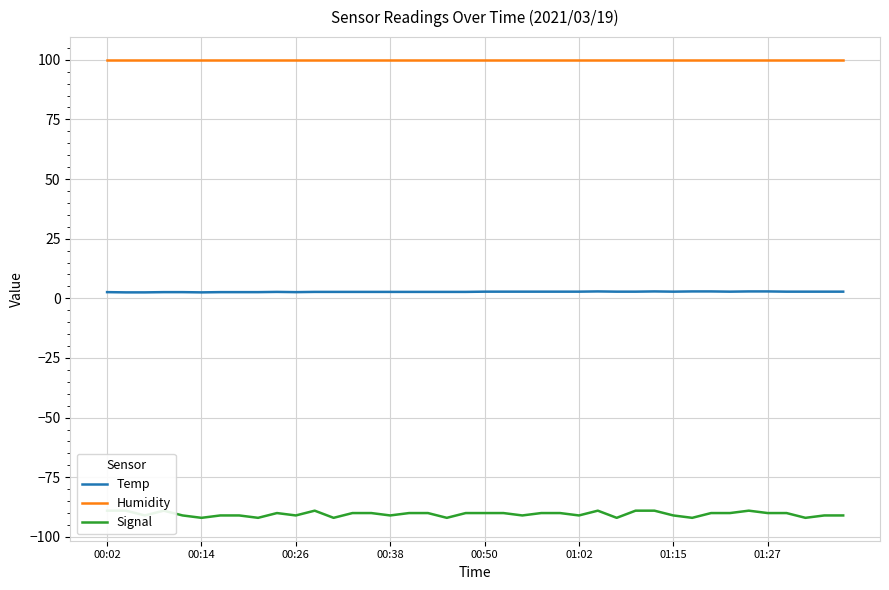

True or false: Humidity and Temp cross at least once.

False